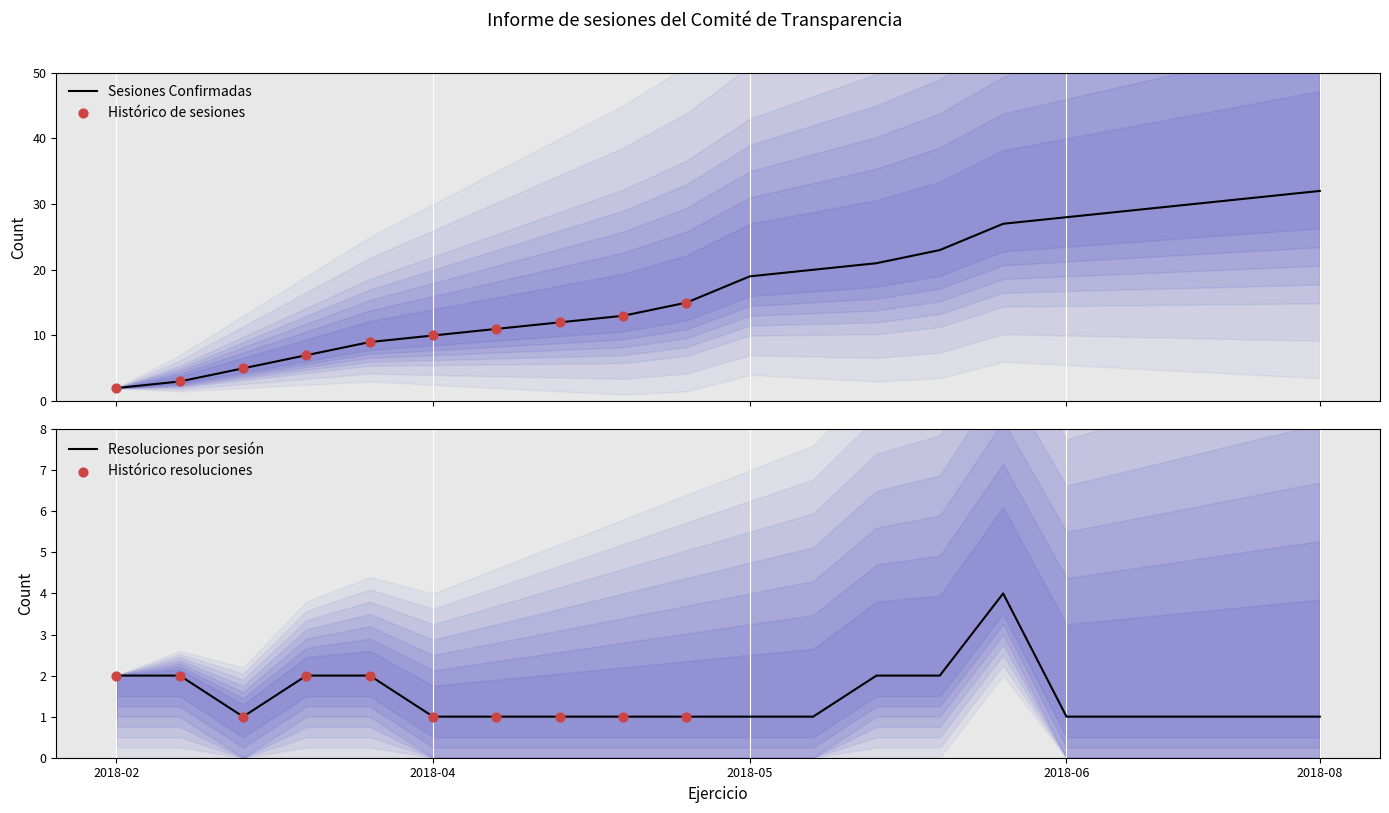

Is it true that Resoluciones por sesión equals 1 at 2018-05?

True